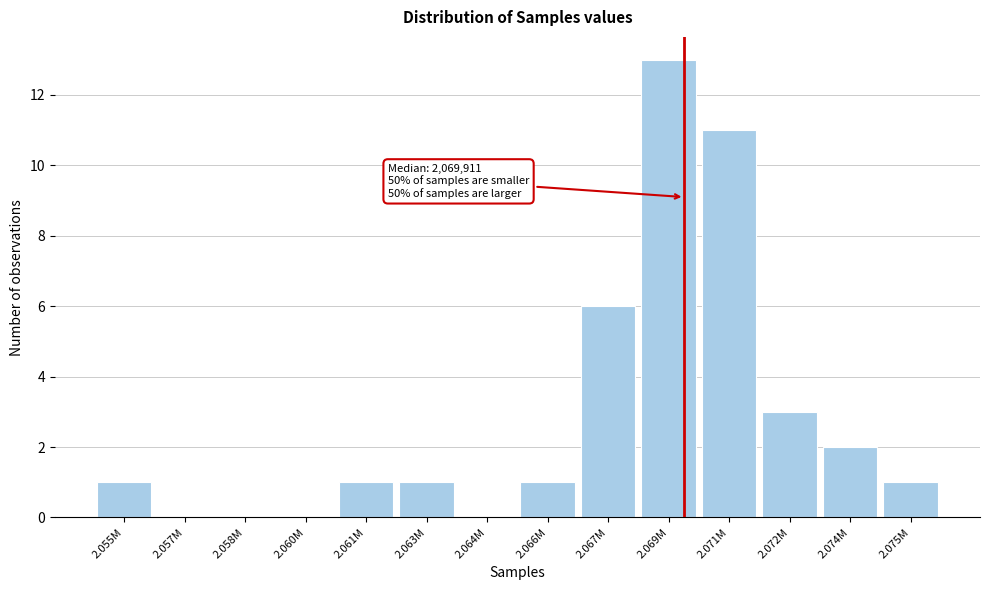

Reading right to left, extract all data points from this chart.

2.075M=1	2.074M=2	2.072M=3	2.071M=11	2.069M=13	2.067M=6	2.066M=1	2.064M=0	2.063M=1	2.061M=1	2.060M=0	2.058M=0	2.057M=0	2.055M=1